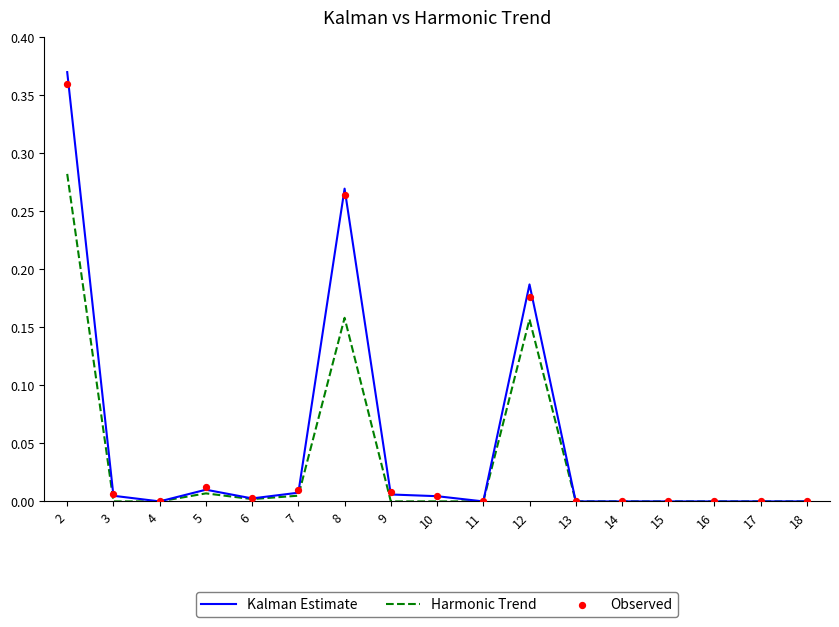

Which series contains the lowest Y value?

Kalman Estimate